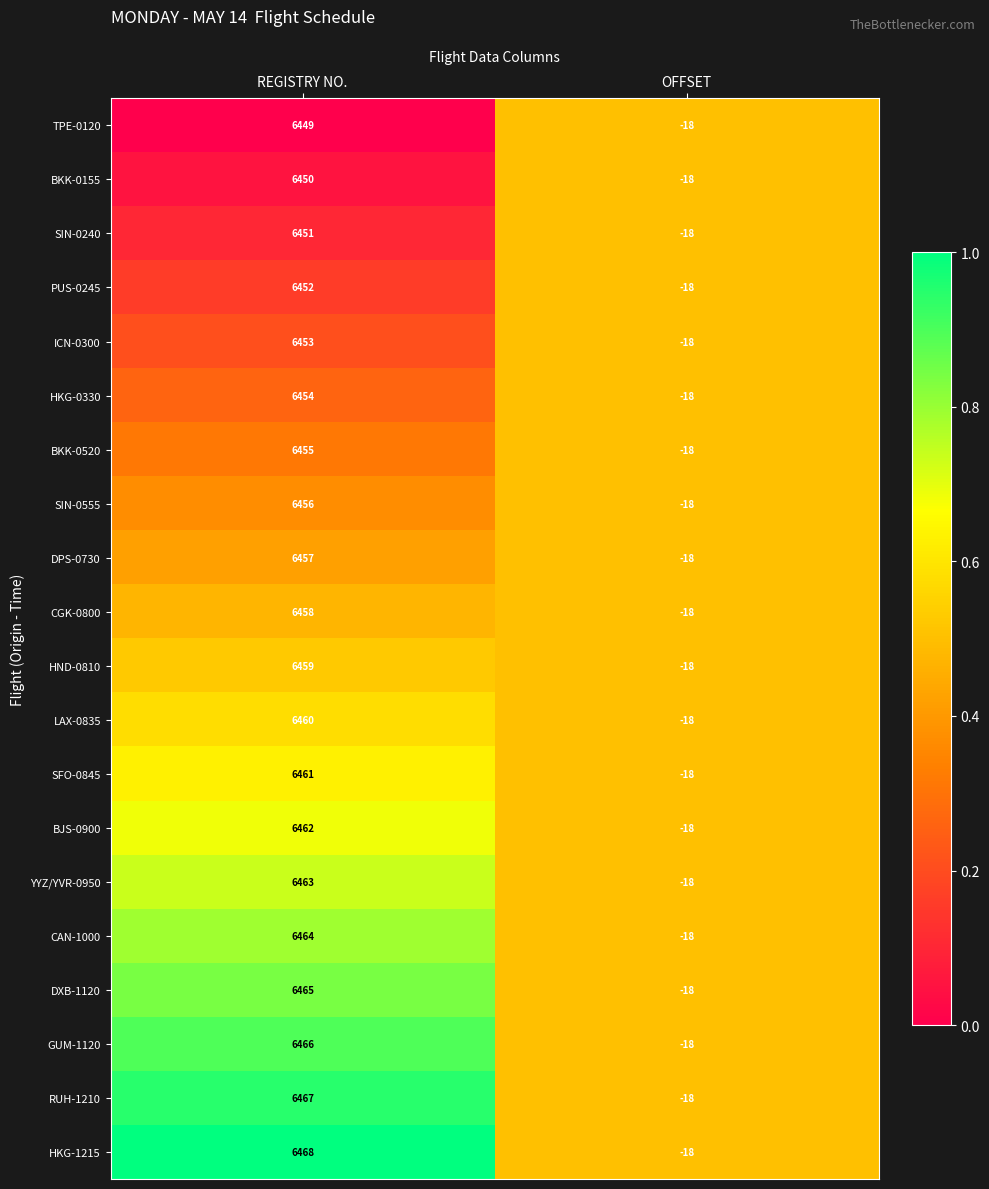

True or false: HKG-1215 has a value of -18 at OFFSET.

True